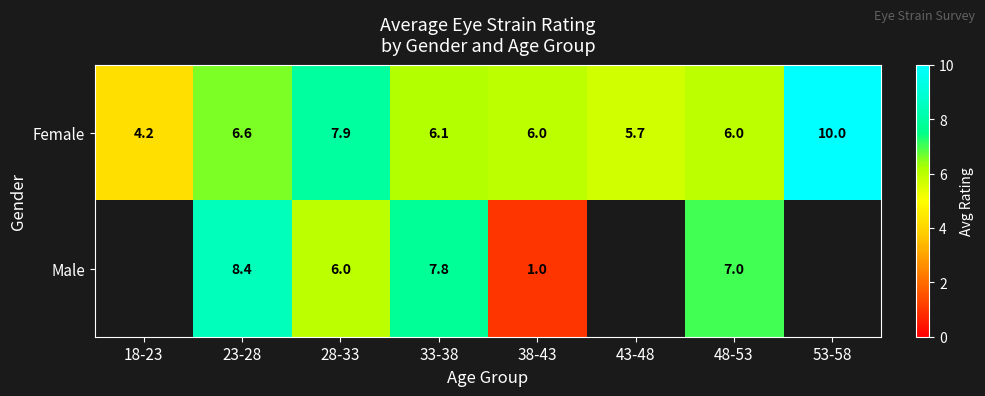

Which series changed the most between 28-33 and 38-43?

Male